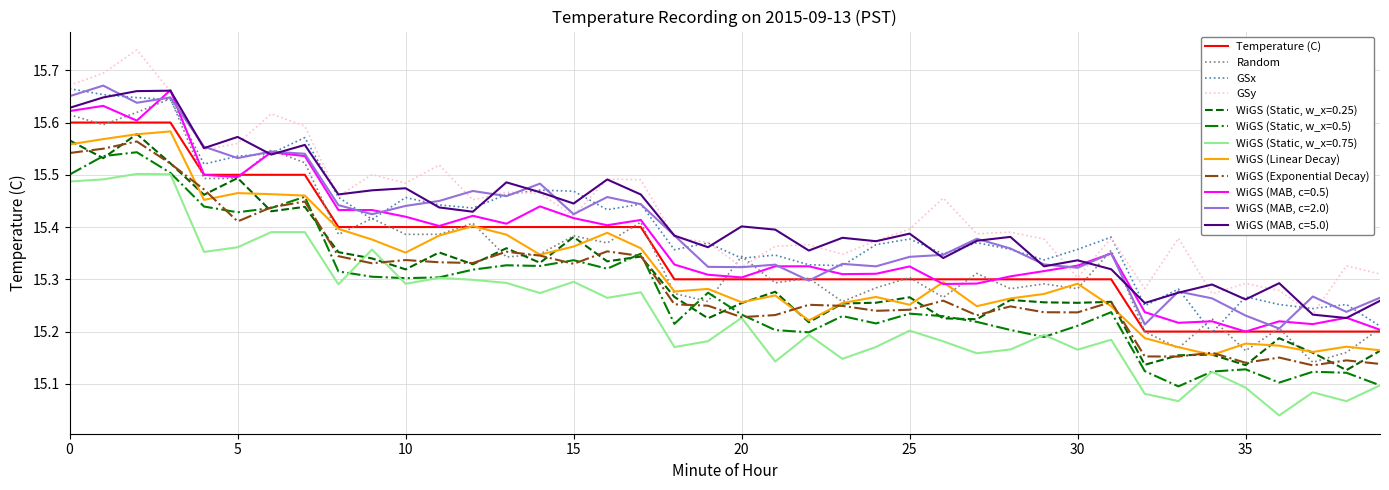

How many times do WiGS (Static, w_x=0.25) and WiGS (Static, w_x=0.75) cross each other?

2